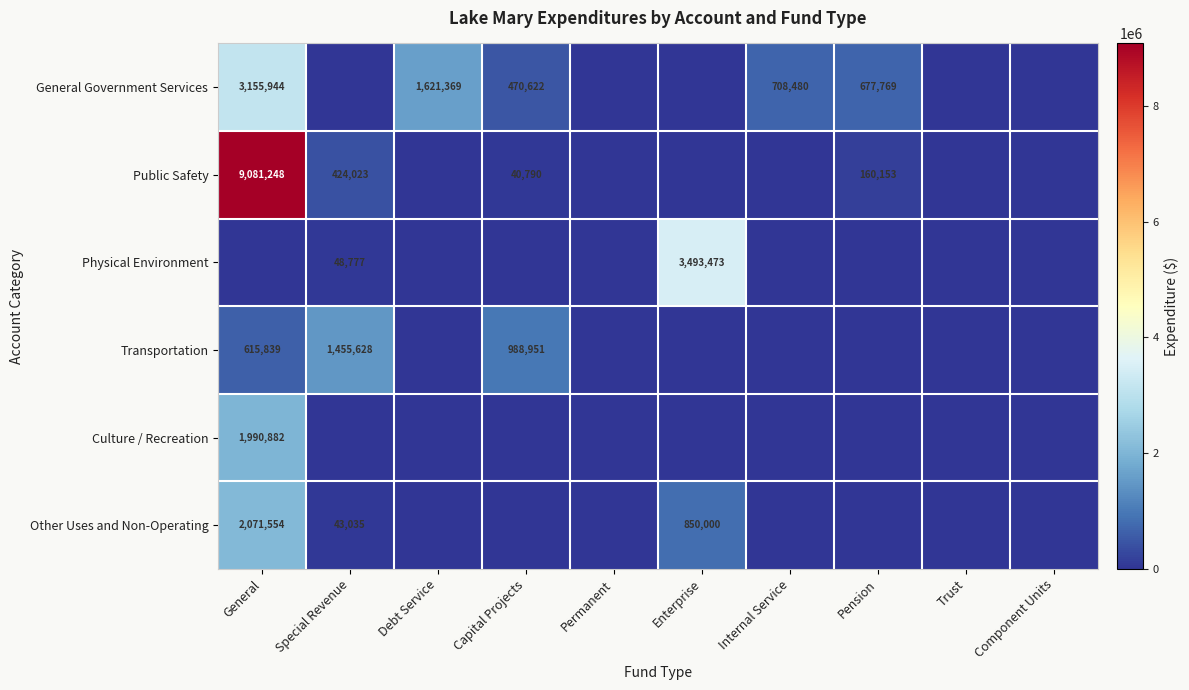

True or false: Physical Environment has a value of 29955 at Special Revenue.

False